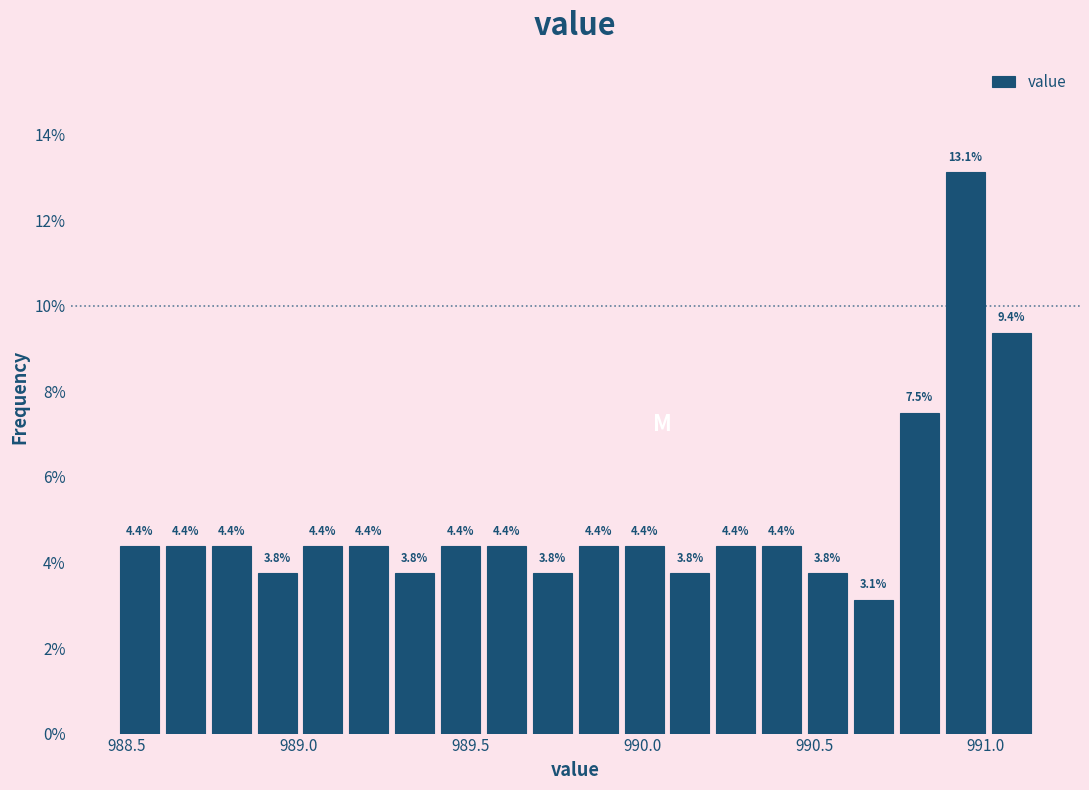

Read against the x-axis, roughly where is the centre of the tallest bar?

990.95